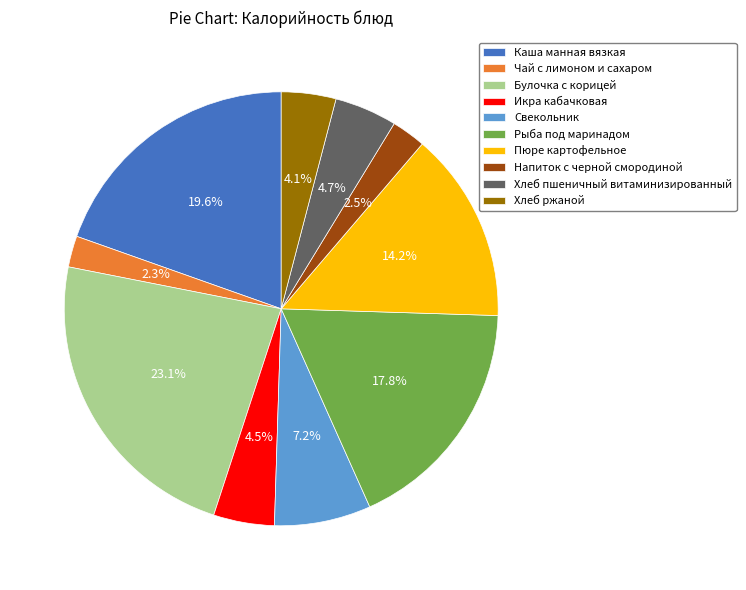

What percentage is the Хлеб ржаной slice, to the nearest percent?

4%